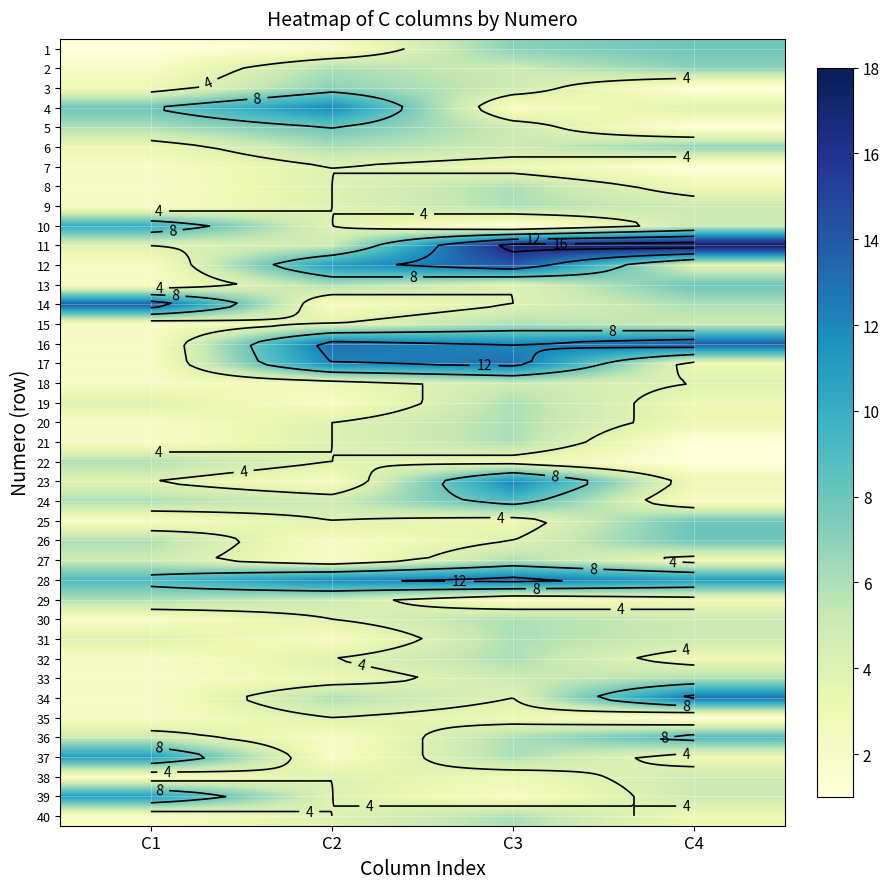

What is the difference between the highest and lowest values at C1?

13